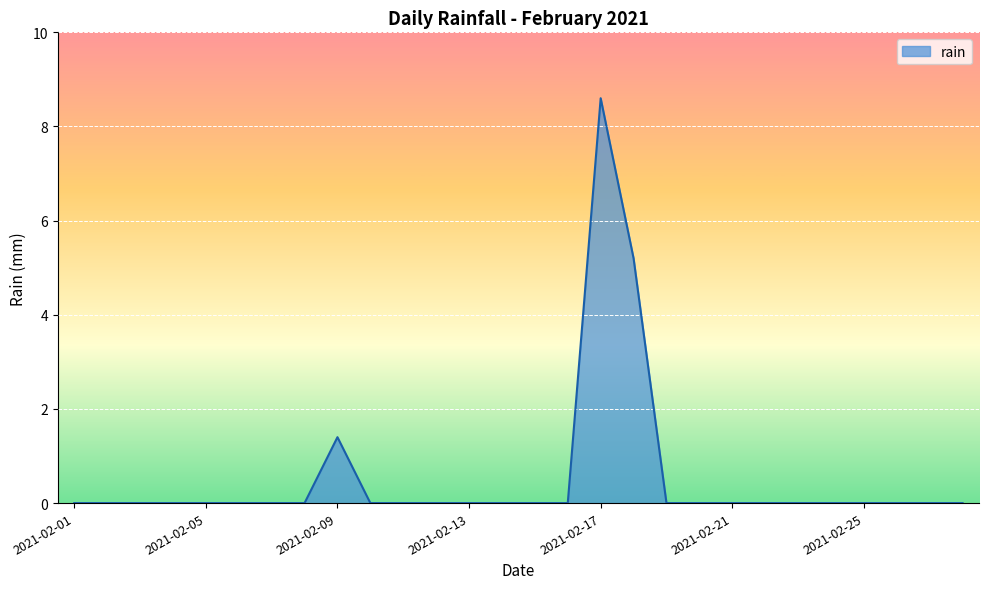

Reading left to right, extract all data points from this chart.

0.0	0.0	0.0	0.0	0.0	0.0	0.0	0.0	1.4	0.0	0.0	0.0	0.0	0.0	0.0	0.0	8.6	5.2	0.0	0.0	0.0	0.0	0.0	0.0	0.0	0.0	0.0	0.0